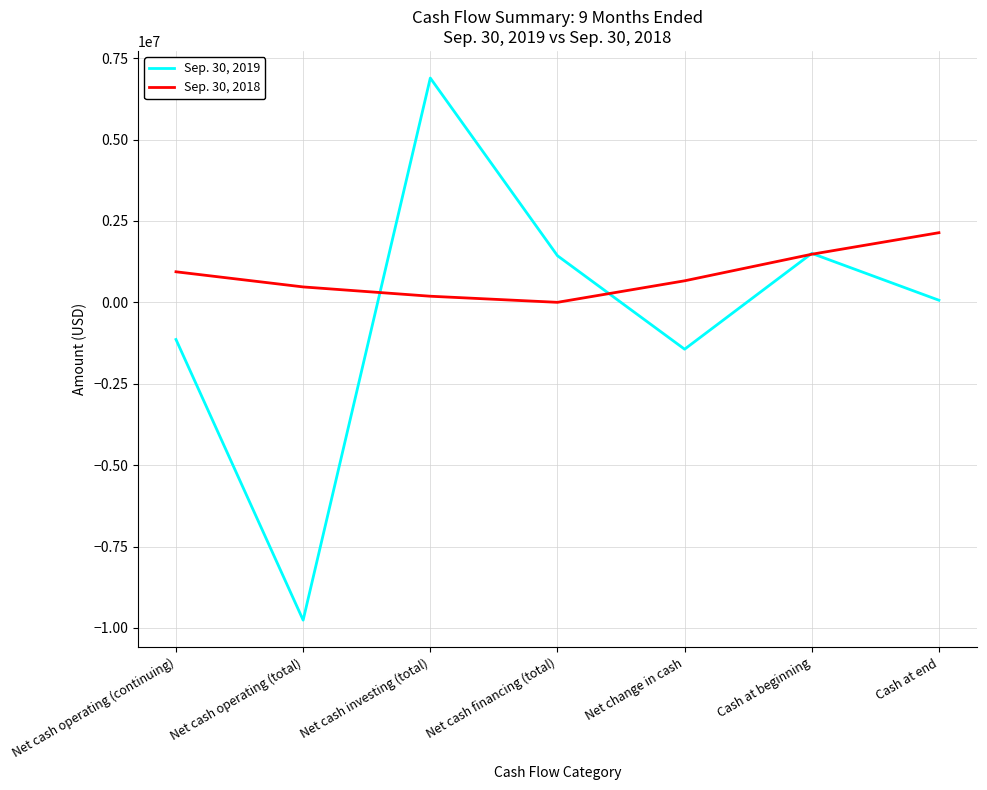

How many lines are shown in the chart?

2